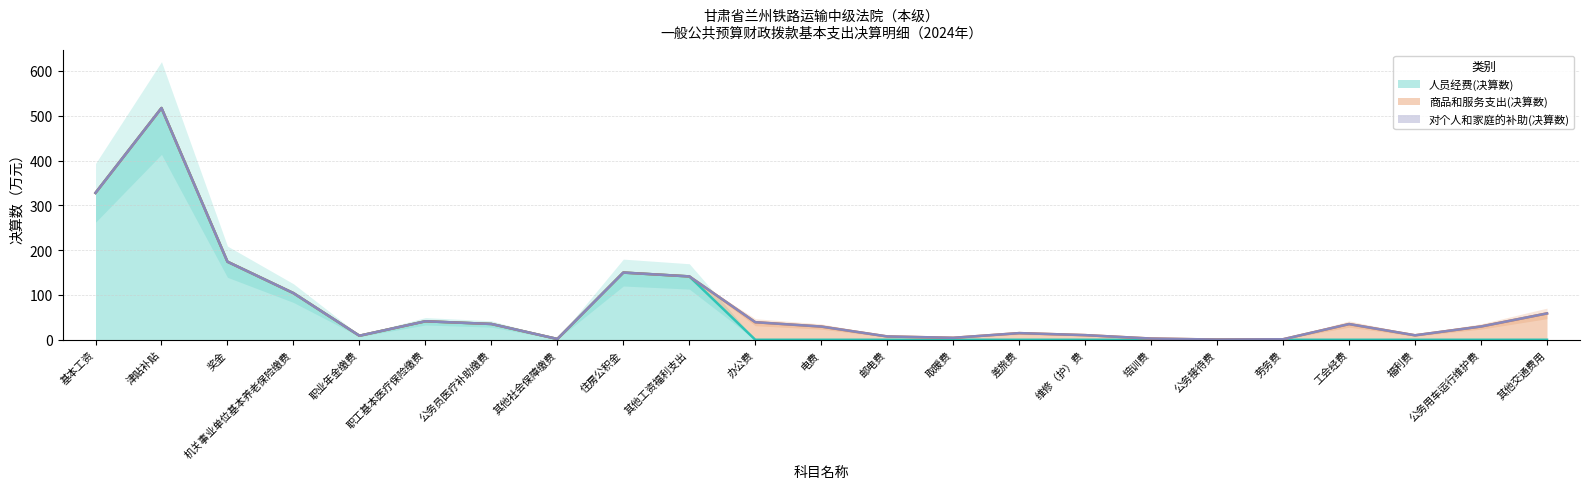

Does the chart have visible grid lines?

Yes